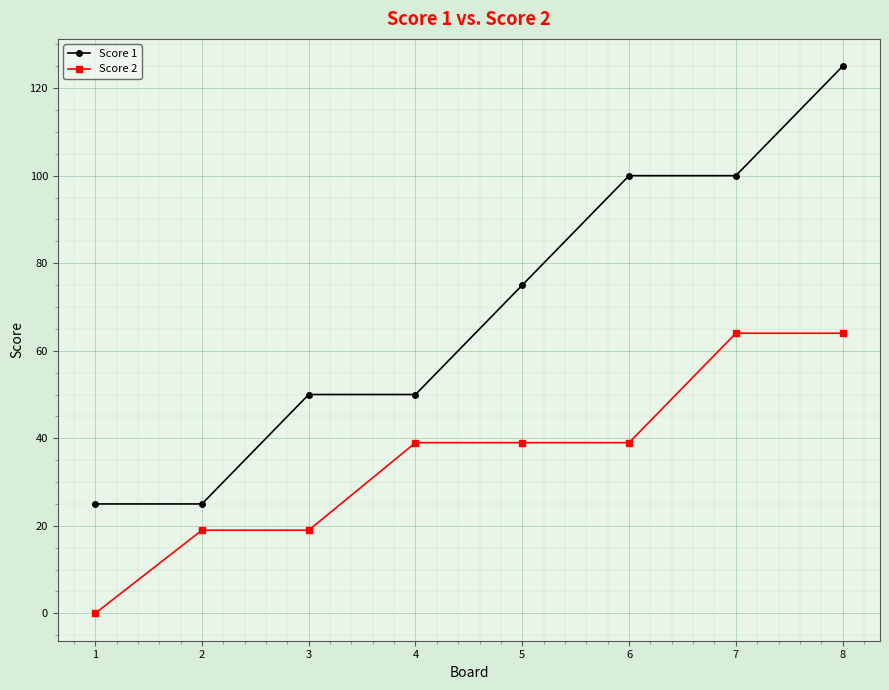

Count the Score 1 values in the range 50 to 100.

5